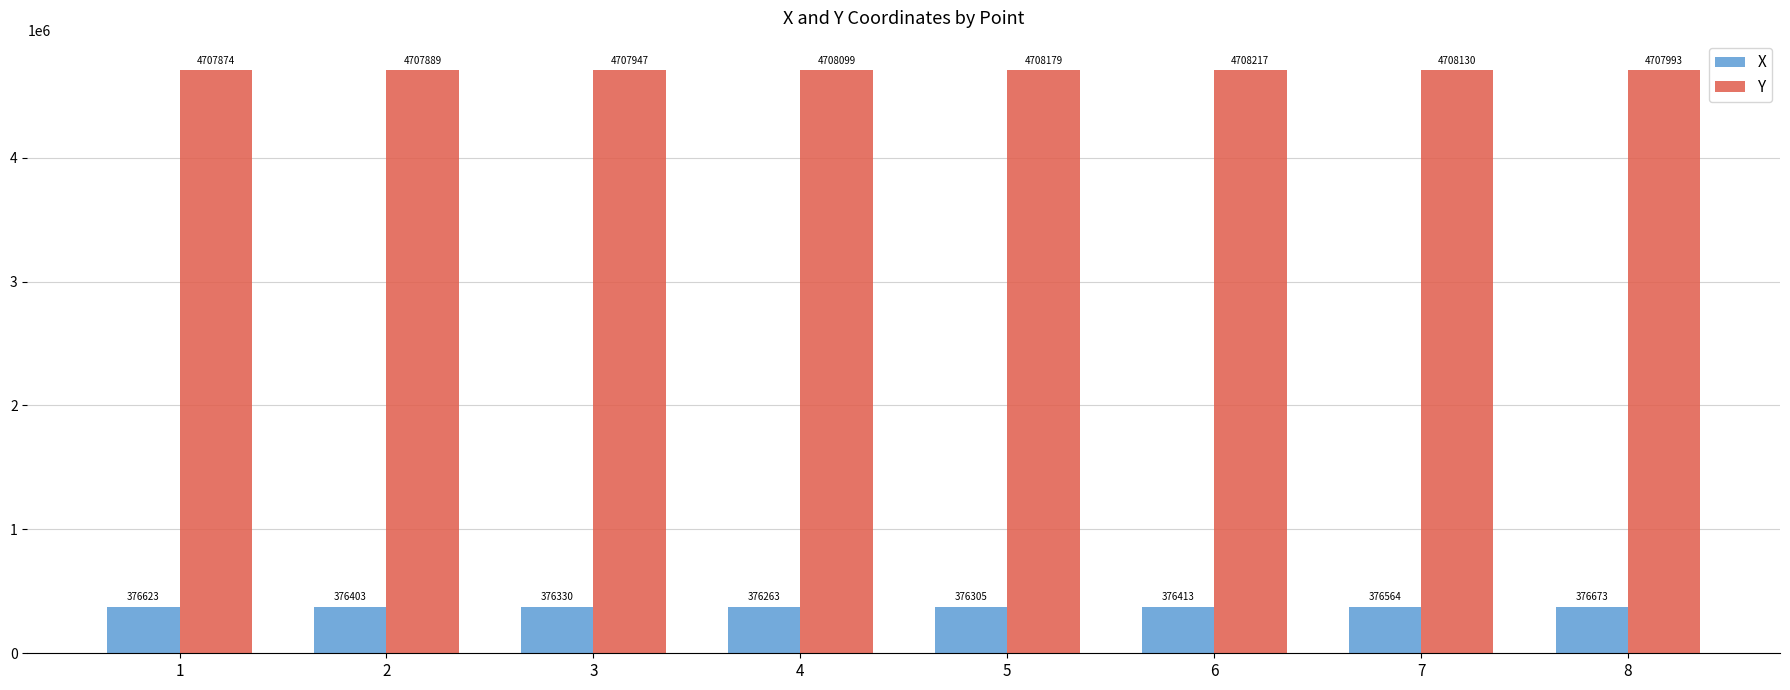

List the labels in order of Y value, smallest first.

1, 2, 3, 8, 4, 7, 5, 6